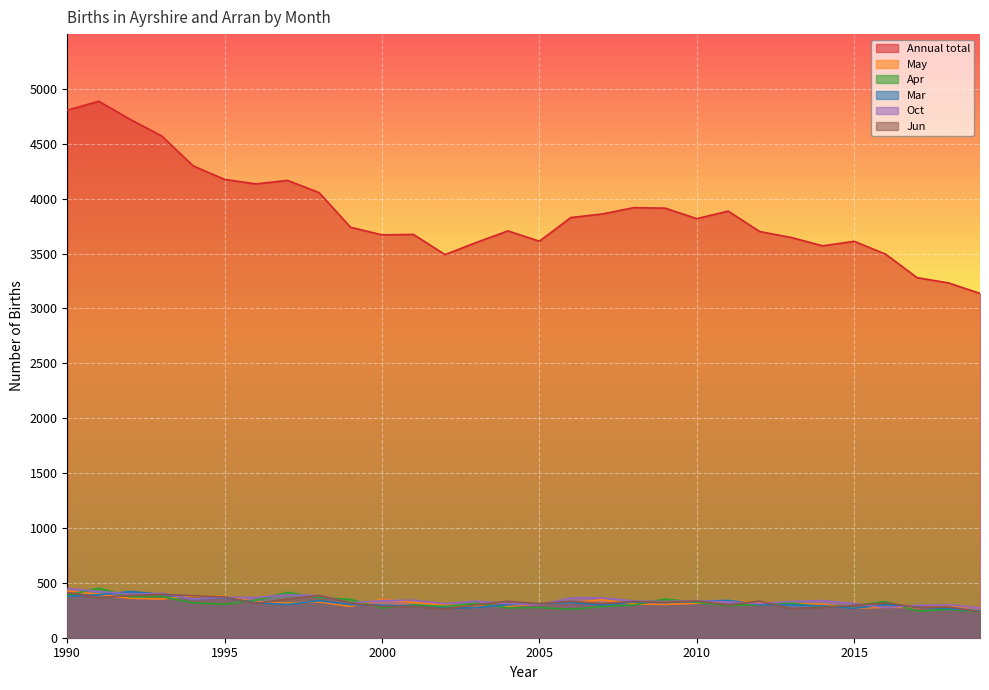

Is the value of Annual total at 2006 greater than the value of May at 2013?

Yes